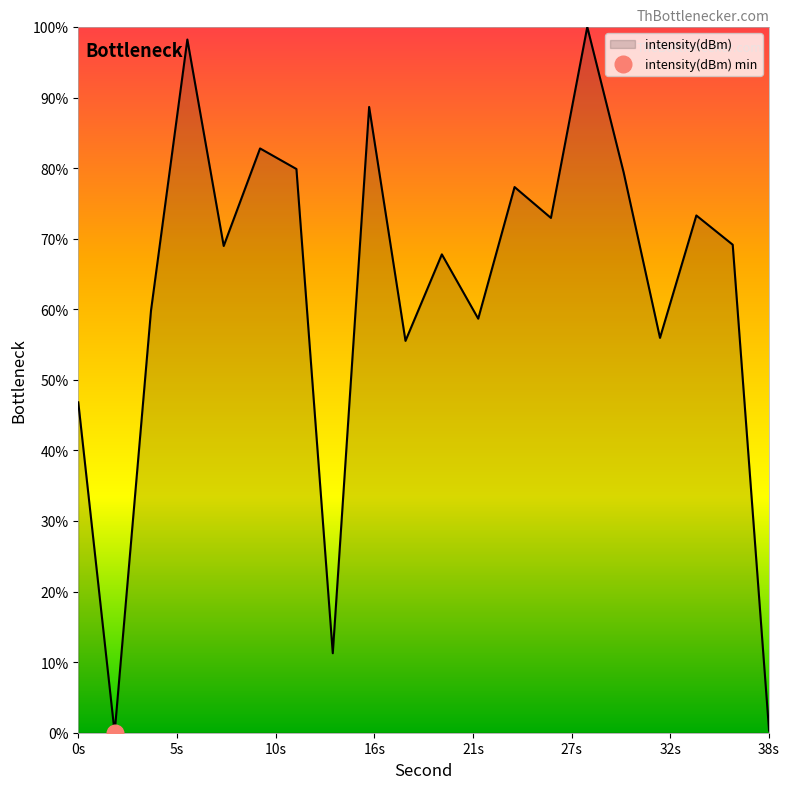

The value at 32 is 55.9. True or false?

True